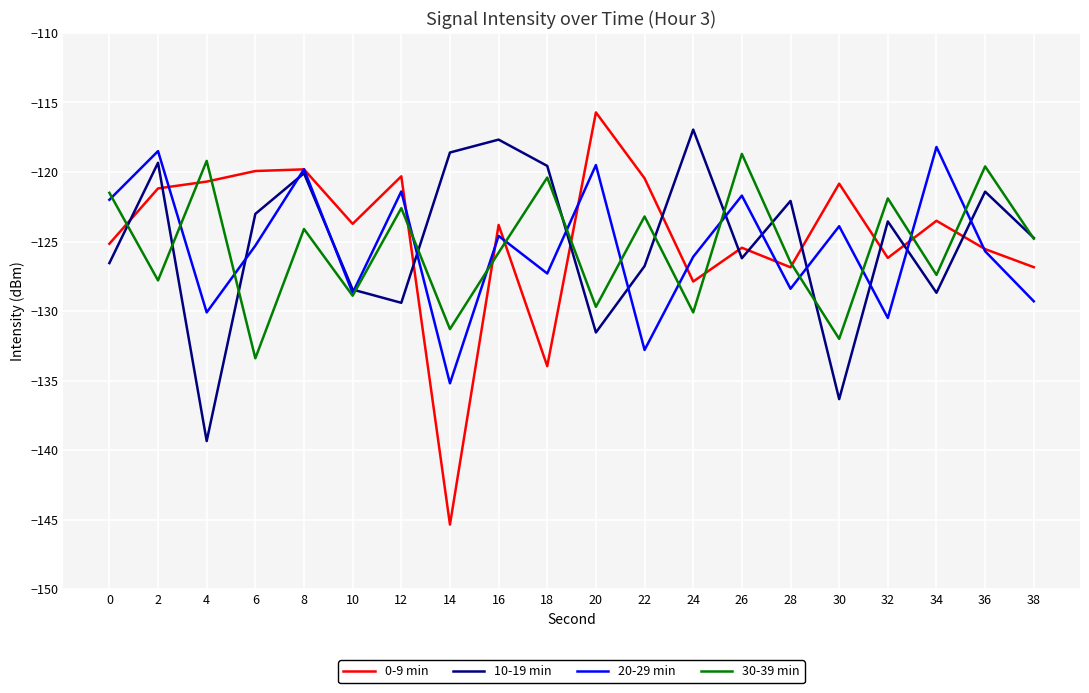

At which category is the sum across all series the highest?

8